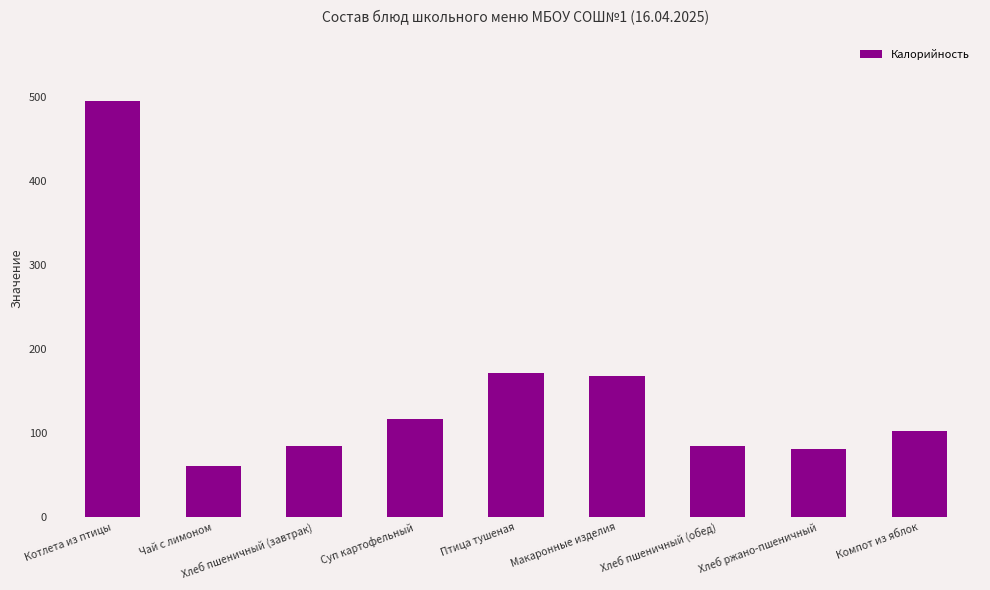

Reading right to left, extract all data points from this chart.

Компот из яблок=102.2	Хлеб ржано-пшеничный=81.5	Хлеб пшеничный (обед)=84.4	Макаронные изделия=168.6	Птица тушеная=172.0	Суп картофельный=116.5	Хлеб пшеничный (завтрак)=84.4	Чай с лимоном=61.5	Котлета из птицы=495.1